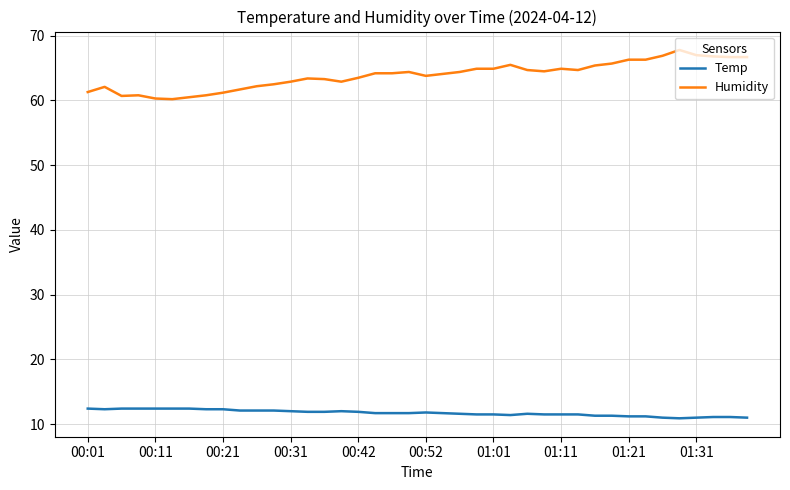

At how many categories does at least one series exceed 18?

40